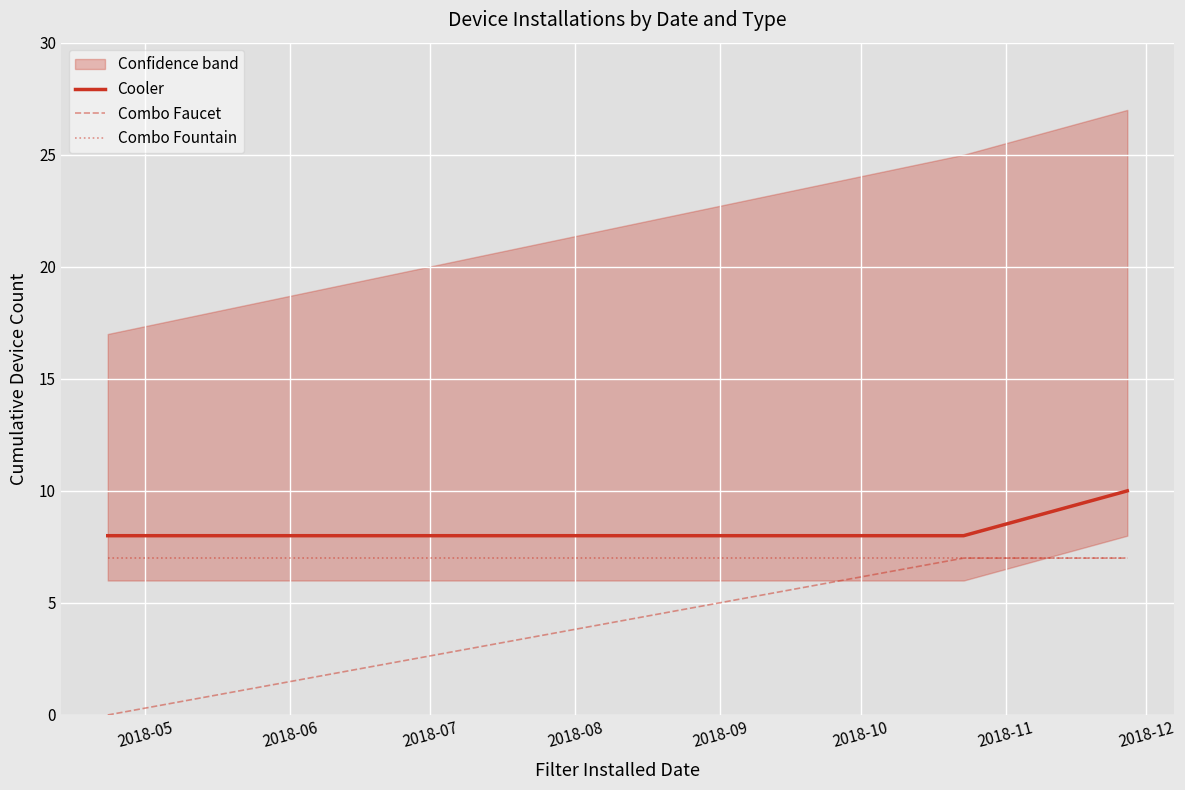

What is the minimum value for Cooler?

8